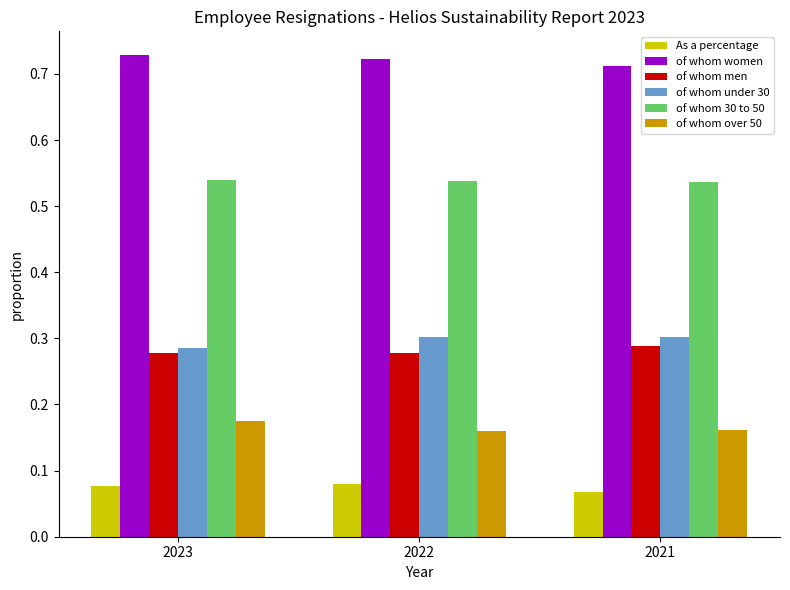

Which series has the largest total across all categories?

of whom women